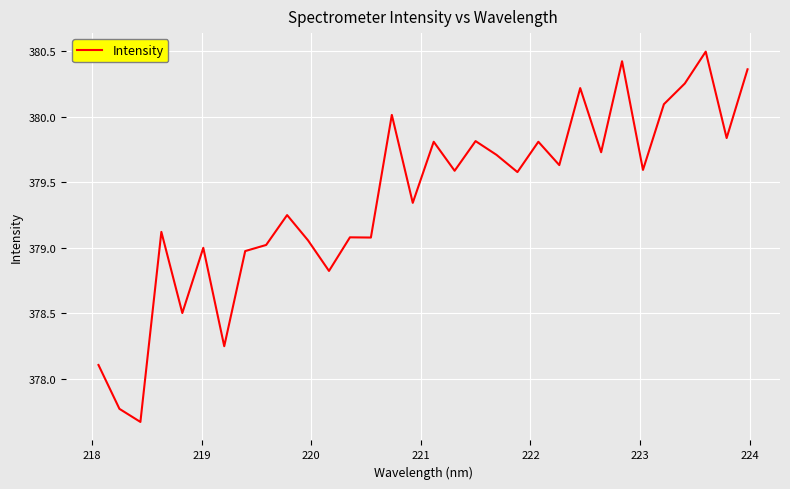

What is the difference between the maximum and minimum values?

2.8